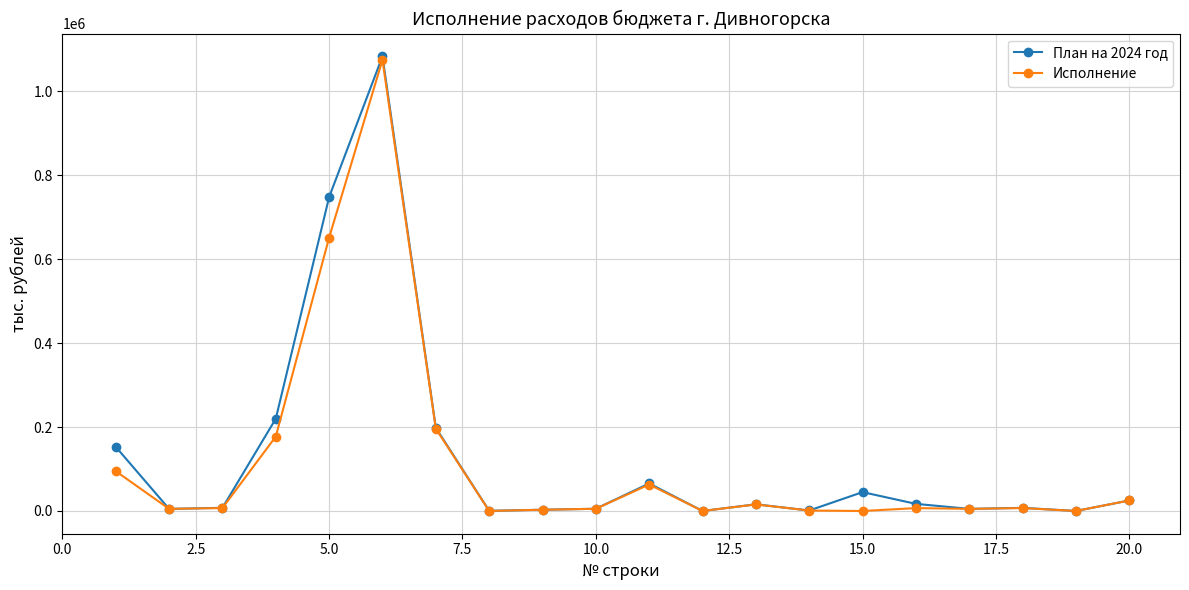

True or false: Исполнение has more than 1 interior local peaks.

True